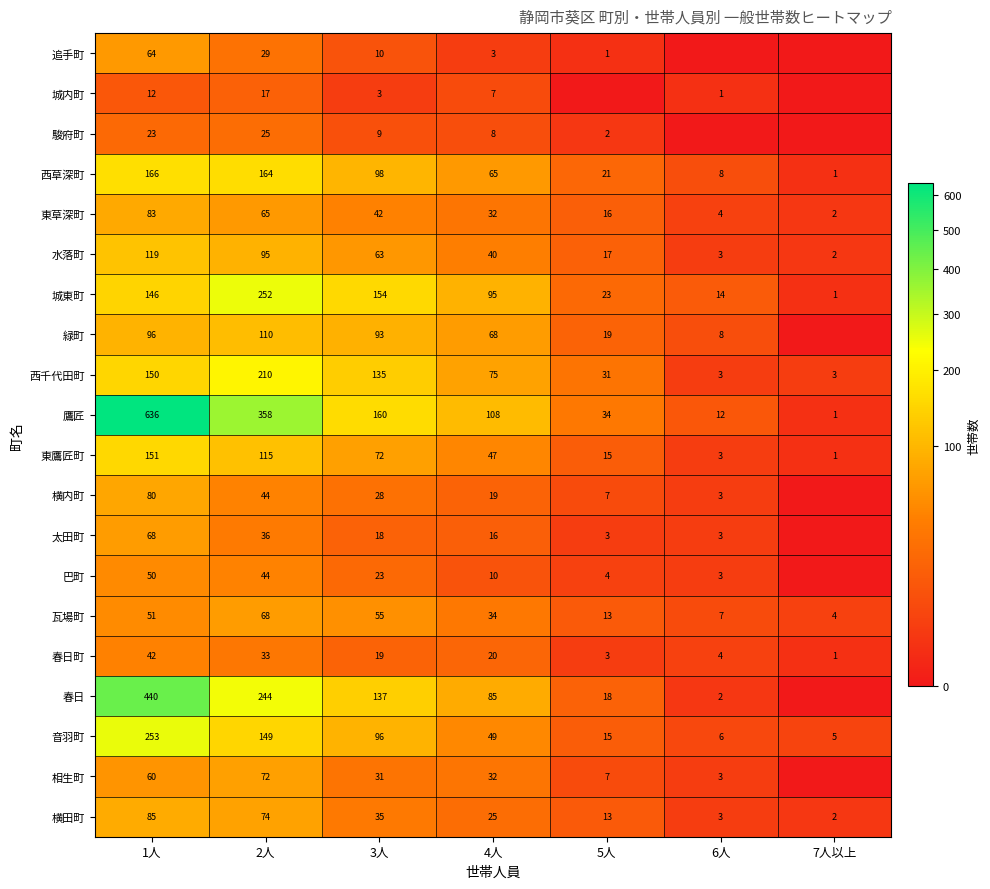

Where is 東草深町 nearest to the value 42?

3人